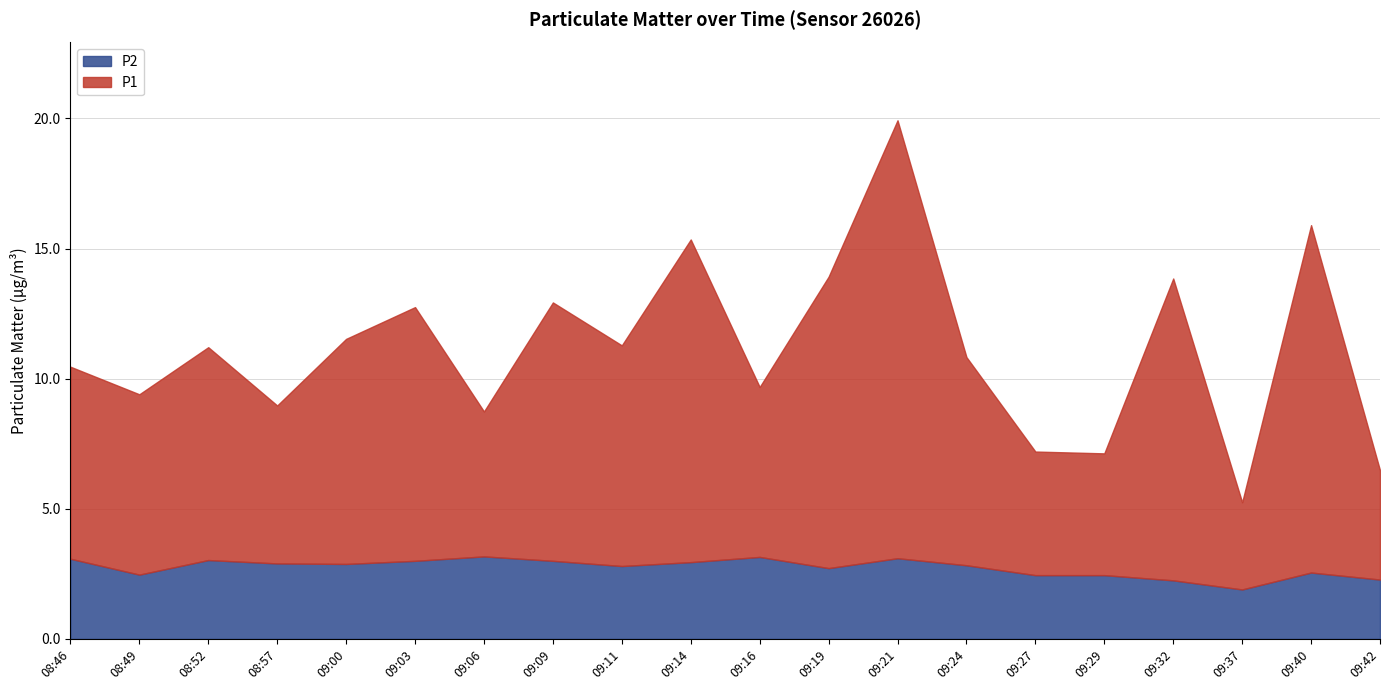

What is the value of the P2 point at the 1st from the left?

3.1